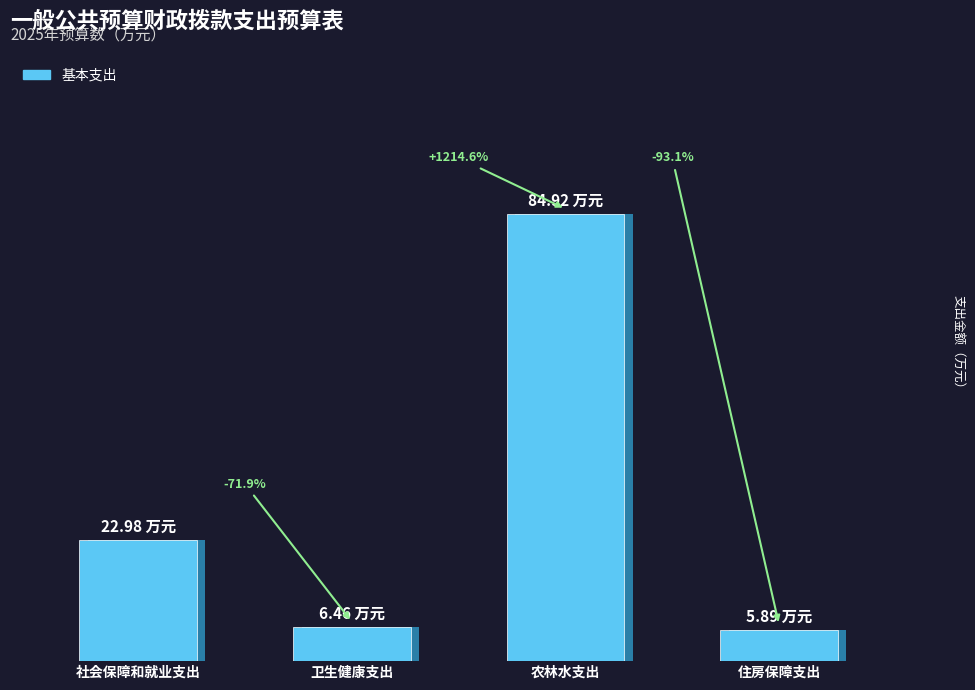

How many data points are less than 22?

2